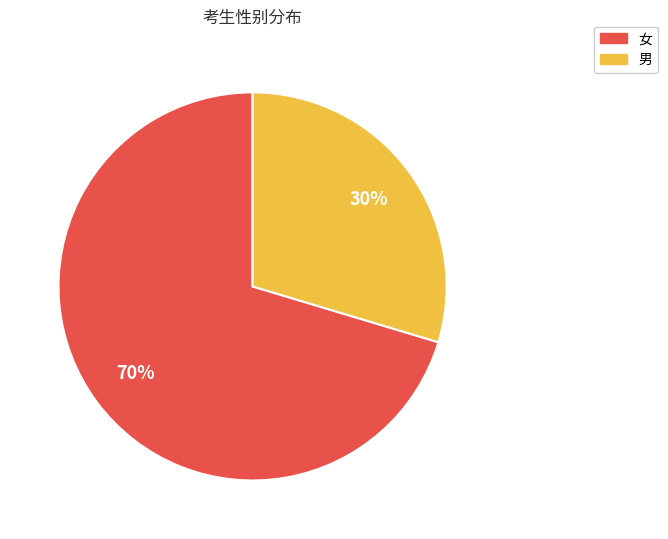

How many slices are in this pie chart?

2